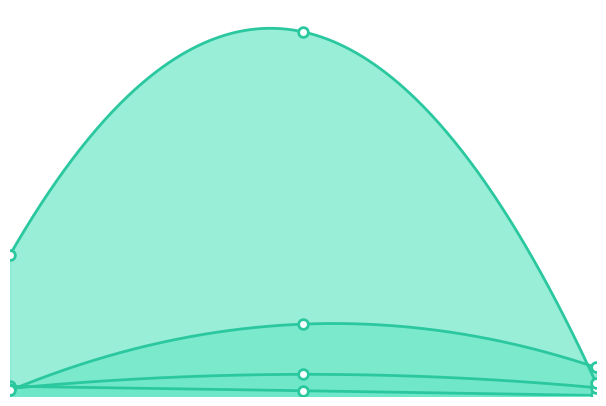

List the labels in order of Total Docs. (3years) value, largest first.

2, 3, 1